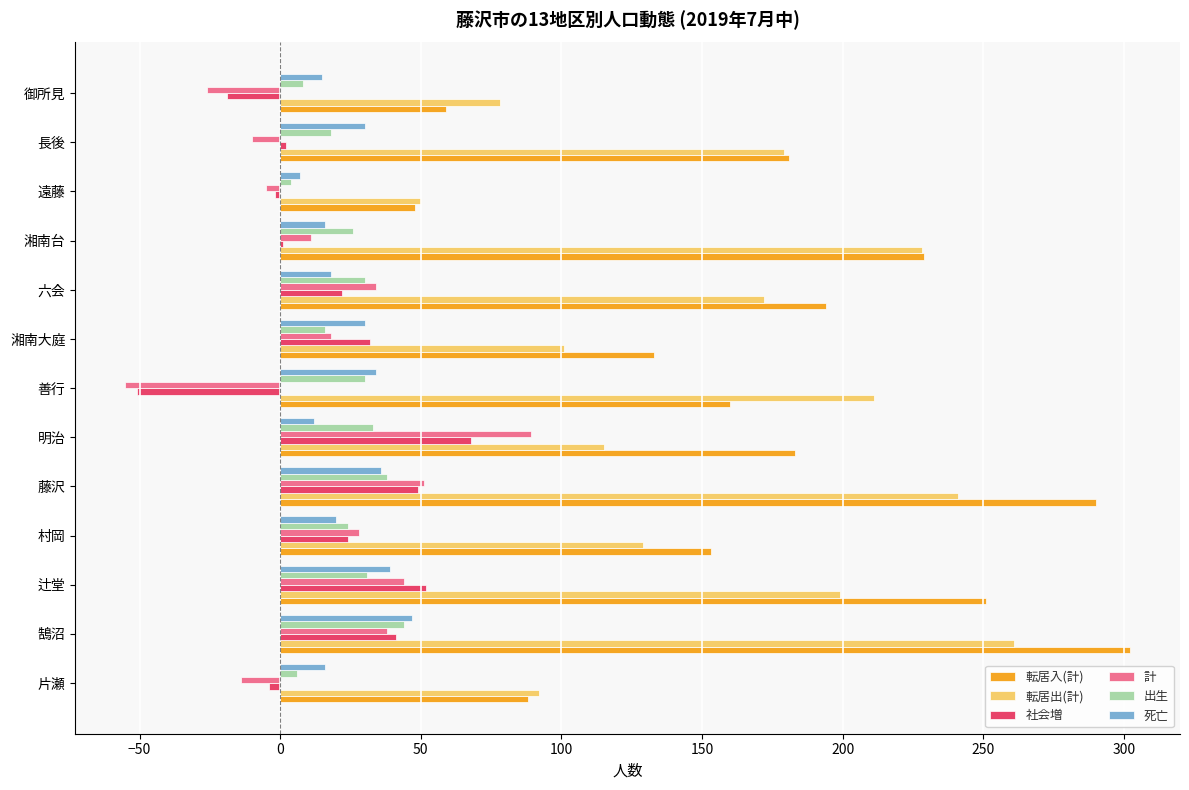

At which label does 社会増 reach its peak?

明治